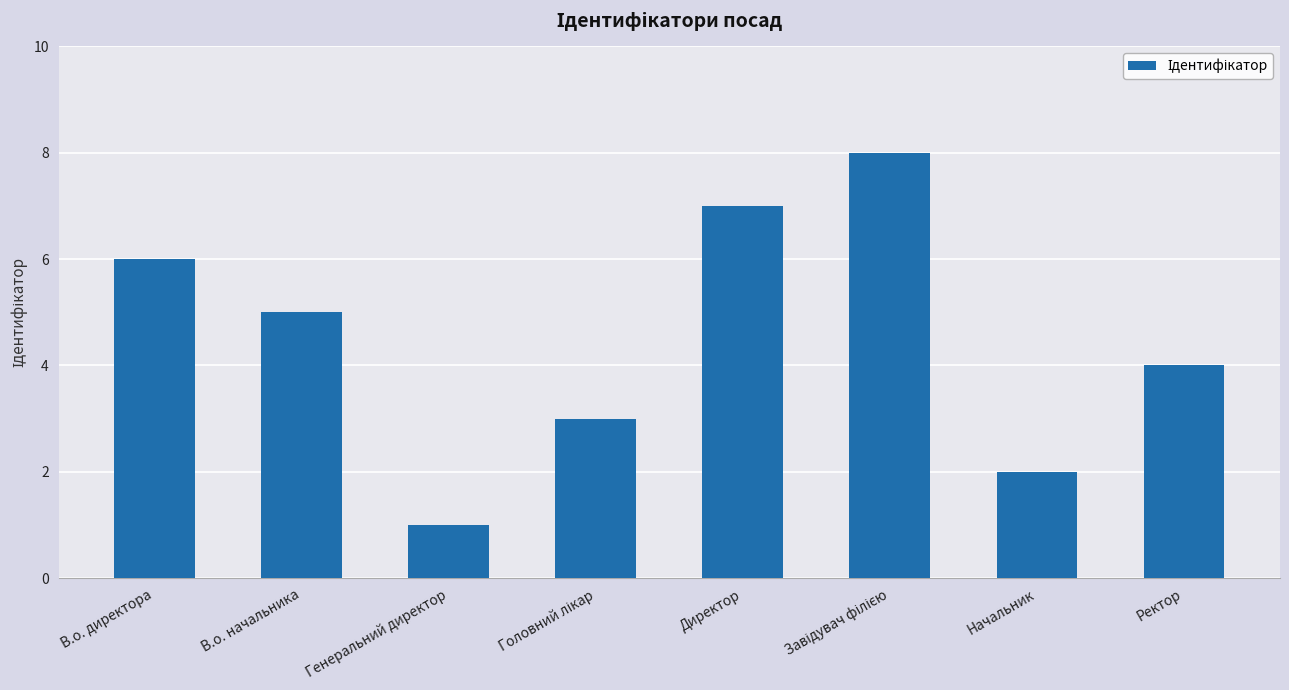

The chart shows a value of 4 at Ректор. True or false?

True